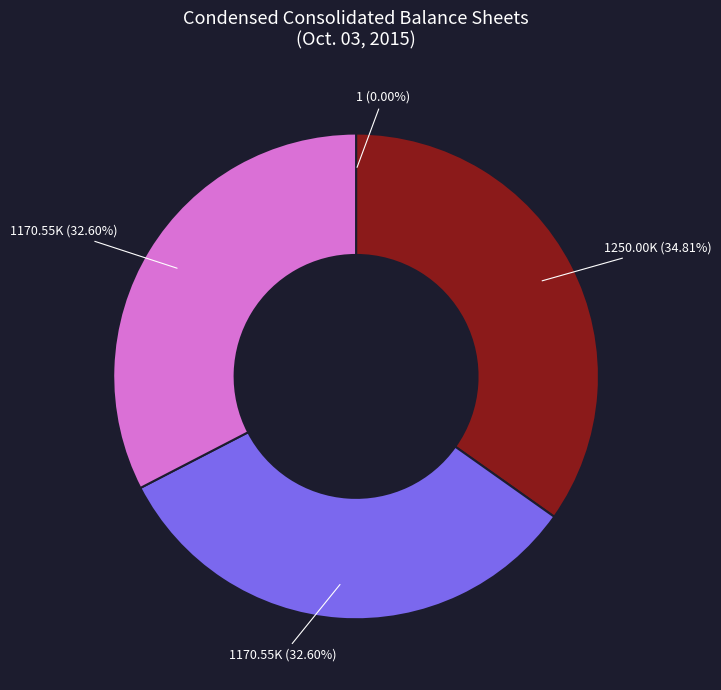

Is there a majority slice in this chart?

No